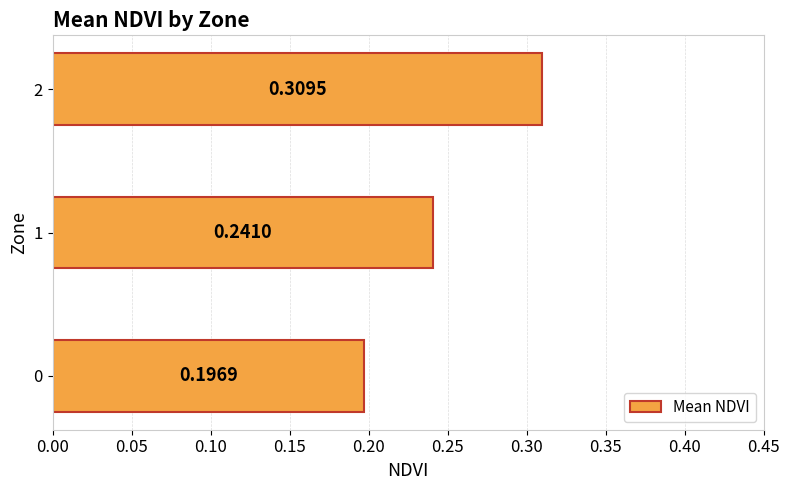

Which label corresponds to the largest value in the chart?

2